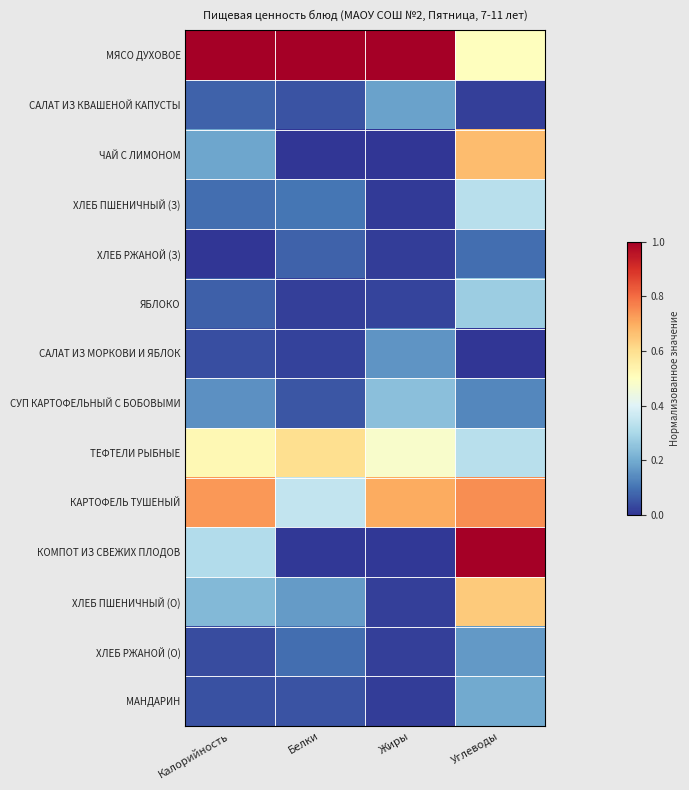

Which series has the largest total across all categories?

МЯСО ДУХОВОЕ